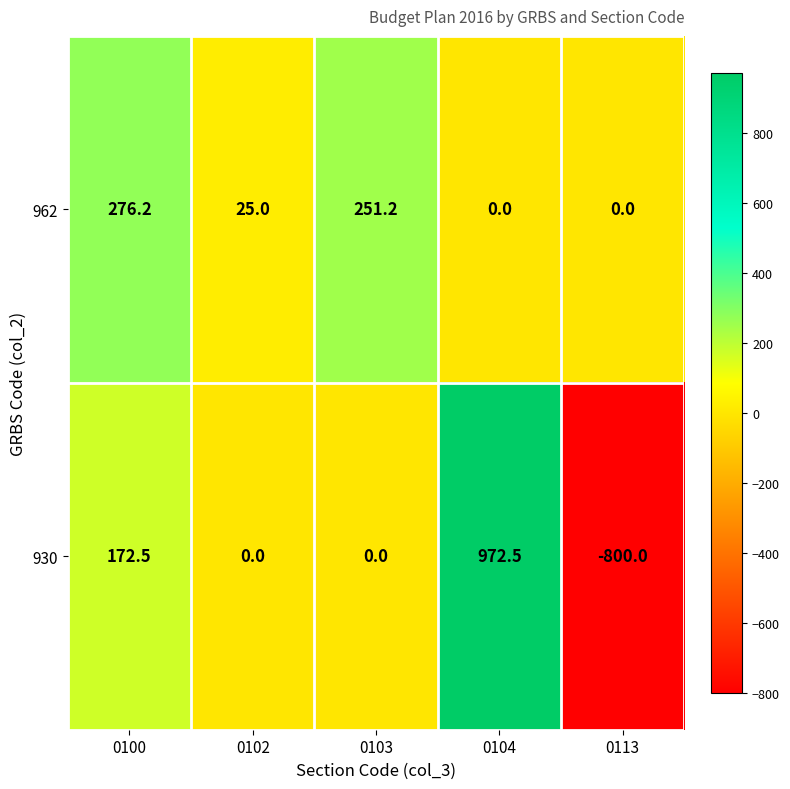

Where does the 930 series first go above 0?

0100